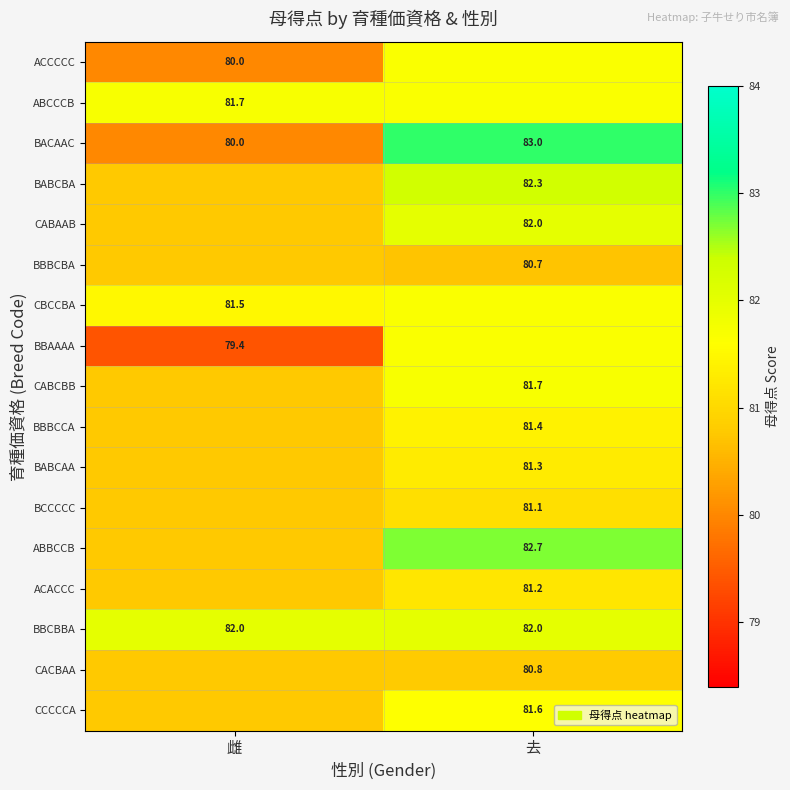

Which category has the highest value in the BACAAC series?

去